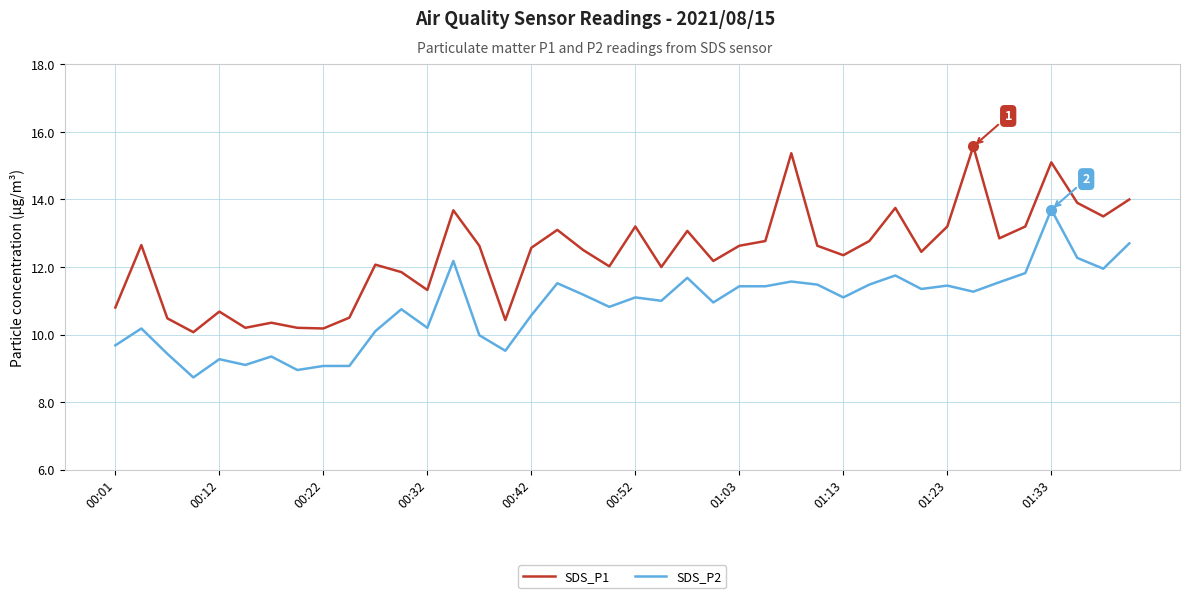

True or false: SDS_P1 and SDS_P2 cross at least once.

False